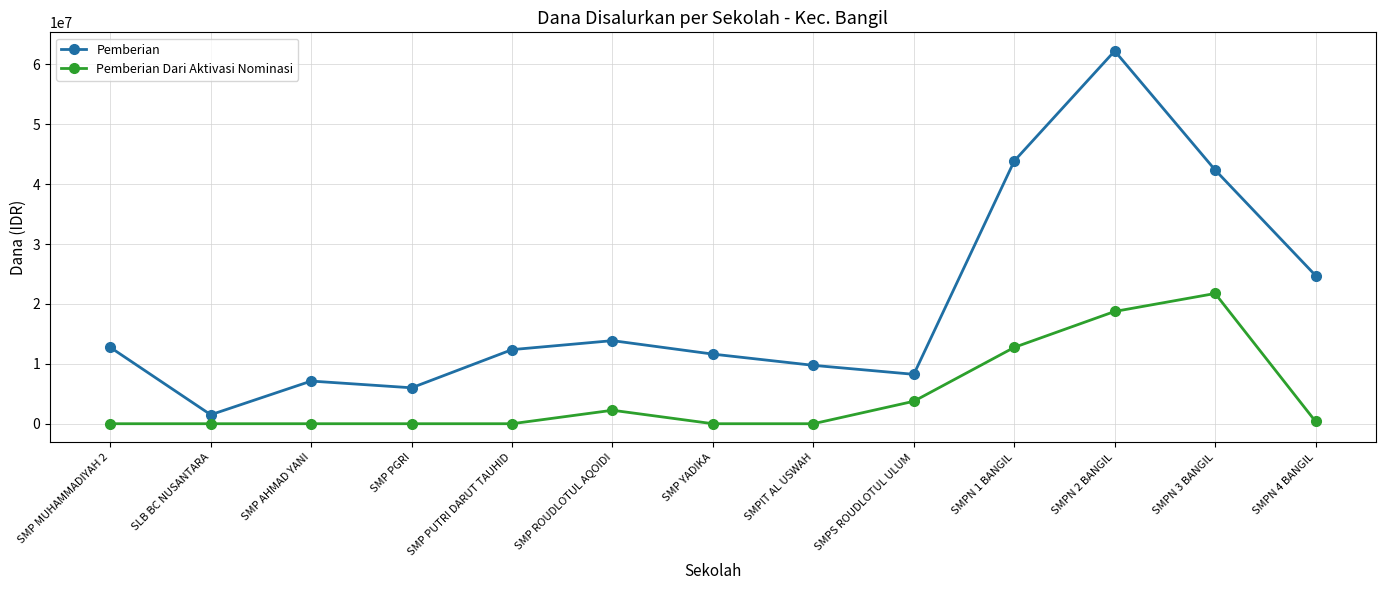

Does the chart have visible grid lines?

Yes